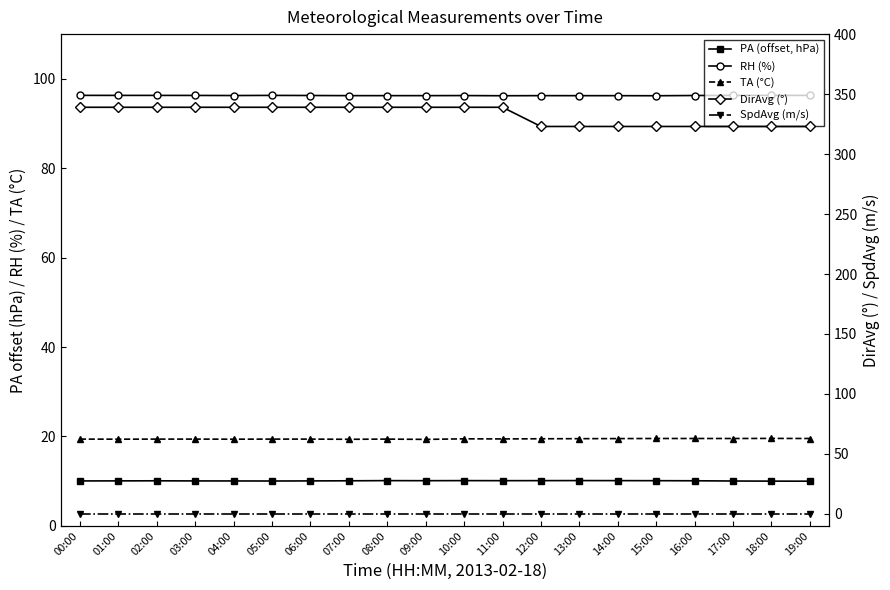

Rank the series by their maximum value, from lowest to highest.

SpdAvg (m/s), PA (offset, hPa), TA (°C), RH (%), DirAvg (°)